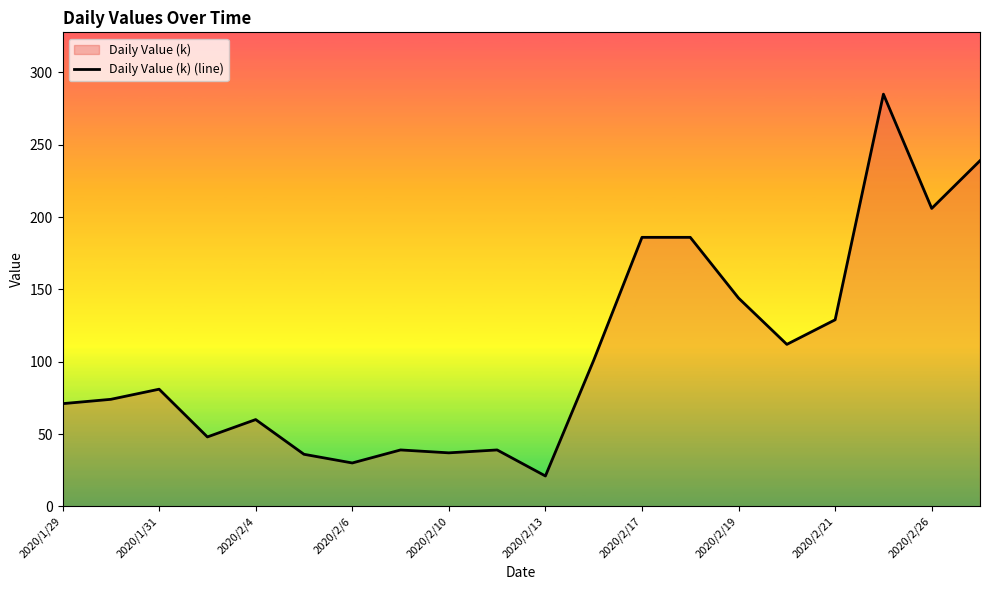

Is it true that the value at 2020/1/31 is 81?

True